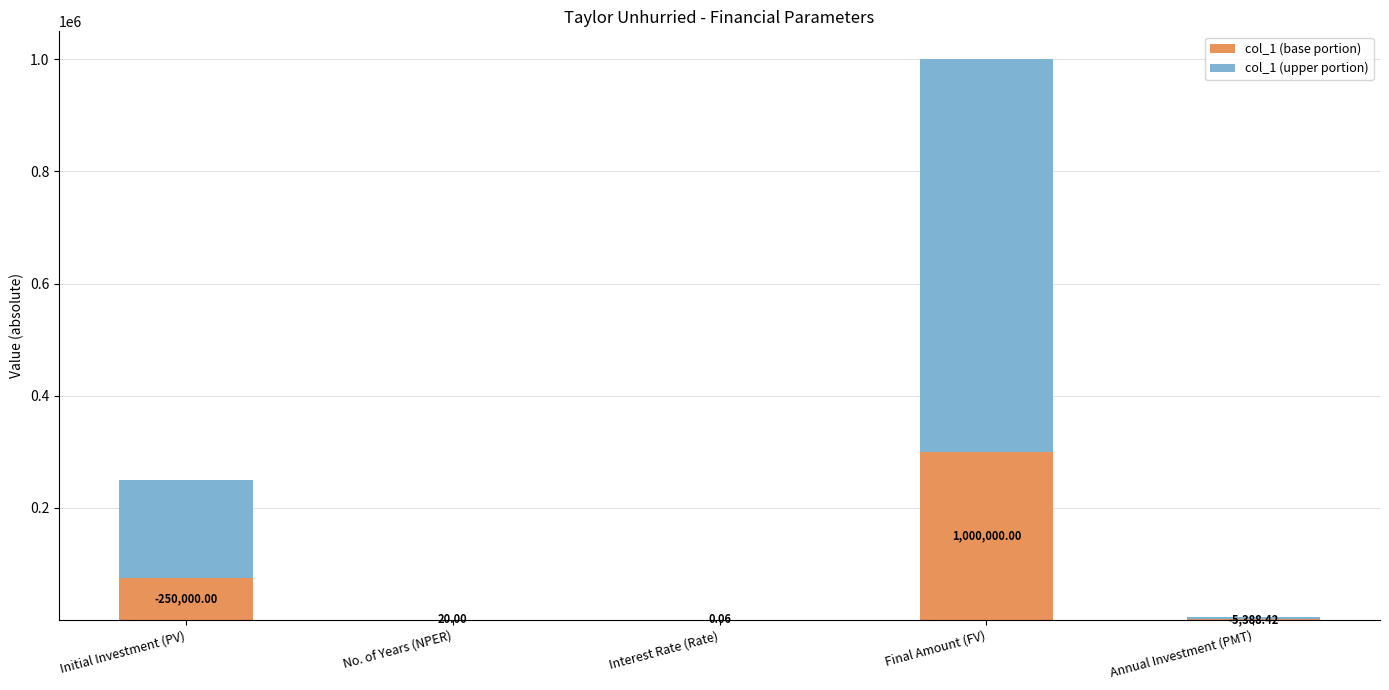

The col_1 (upper portion) series shows 14.0 at No. of Years (NPER). True or false?

True